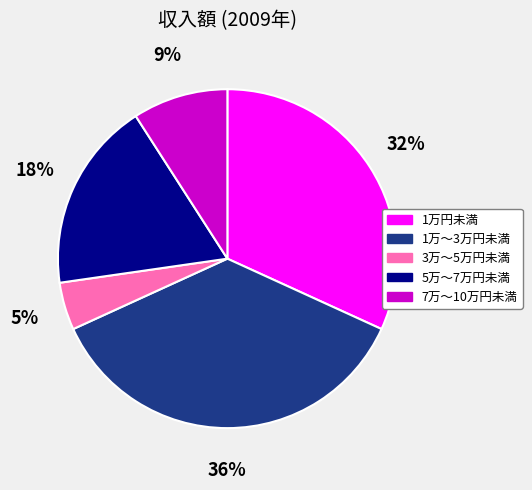

Count the number of slices in the pie.

5